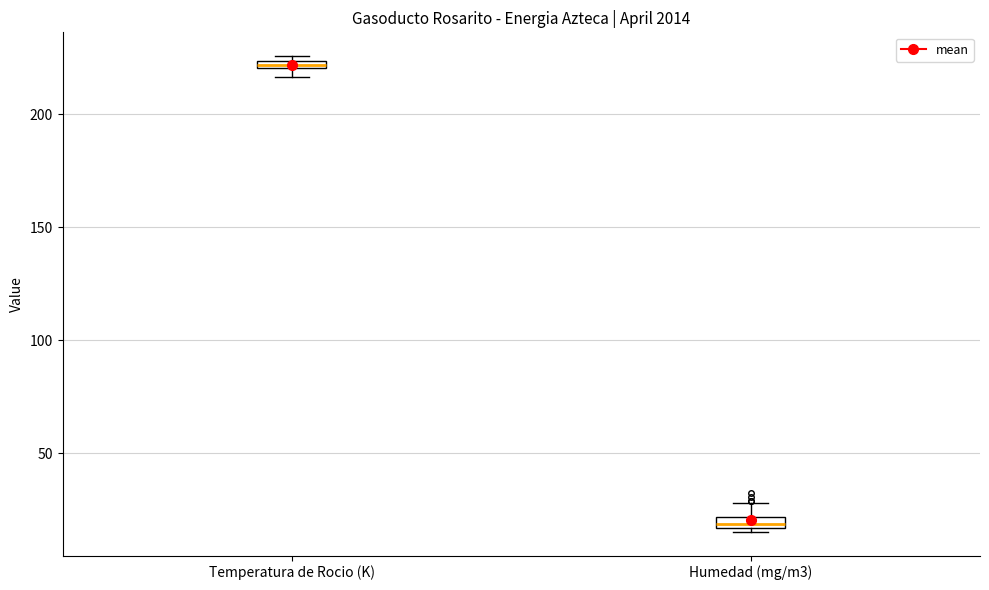

Which box has the highest median line?

Temperatura de Rocio (K)